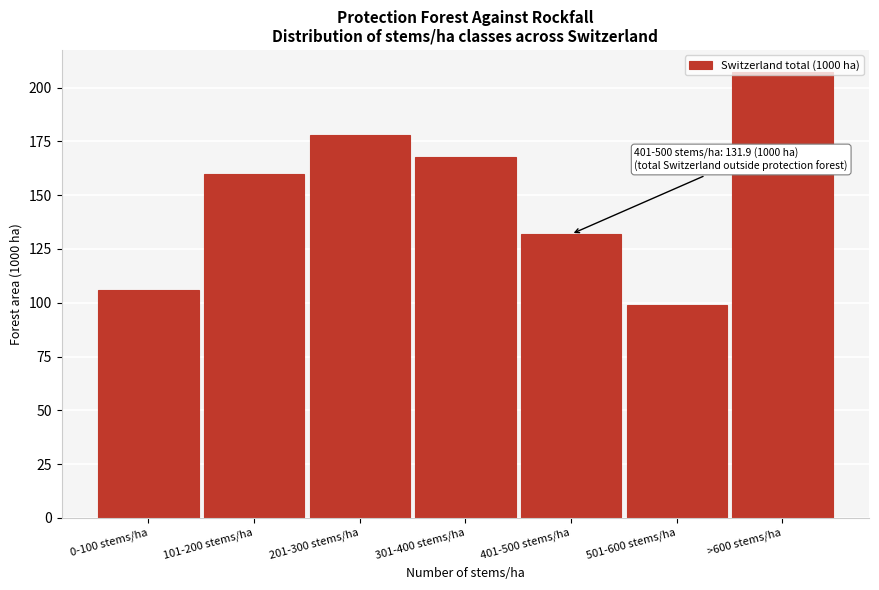

Approximately how many times larger is the value at >600 stems/ha compared to 501-600 stems/ha?

2.1